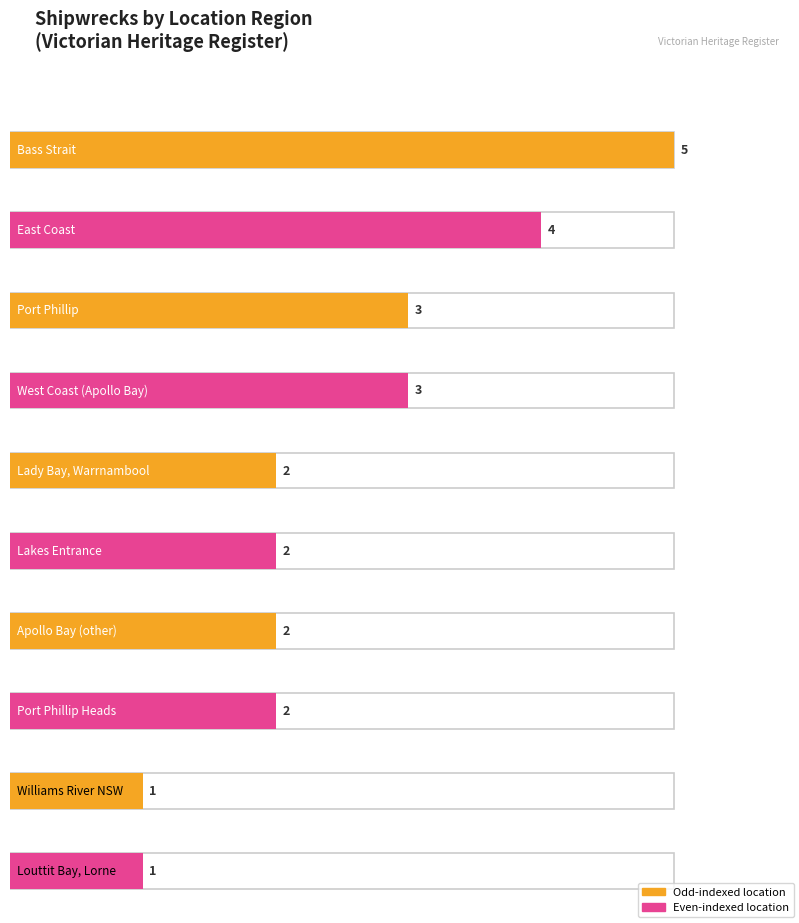

How many data points does each series have?

10